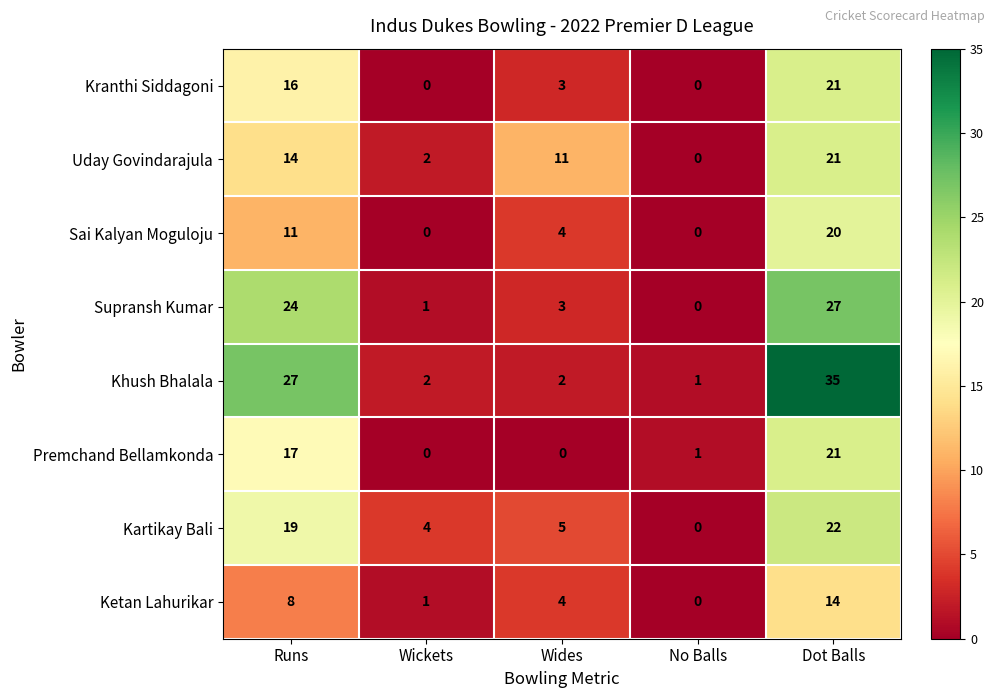

How many data points in Kartikay Bali are less than 5?

2